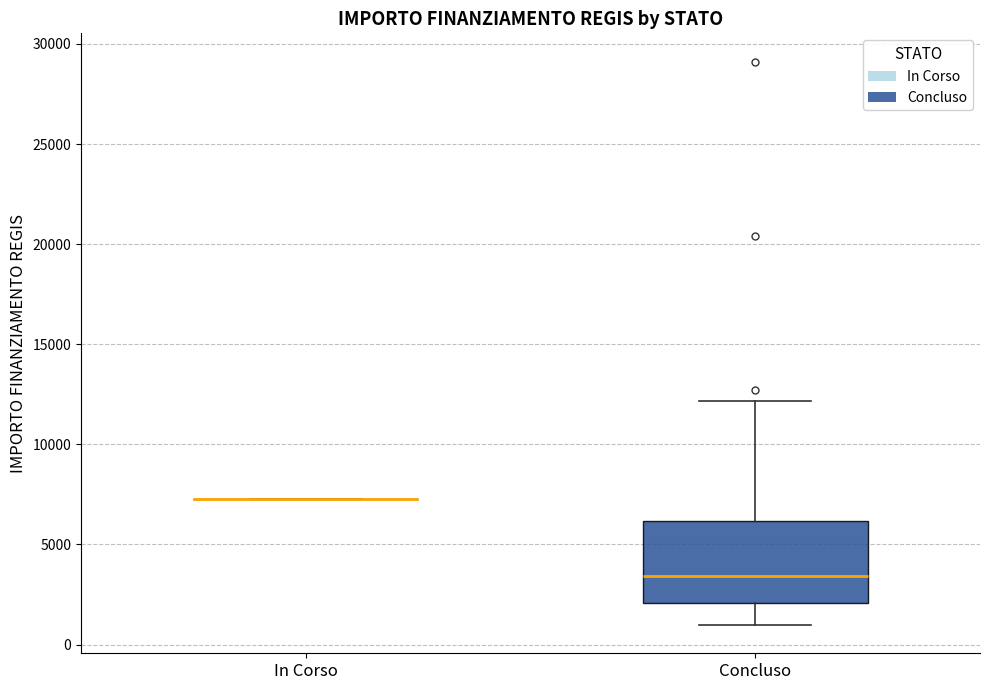

Which box is the tallest, from its lower edge to its upper edge?

Concluso